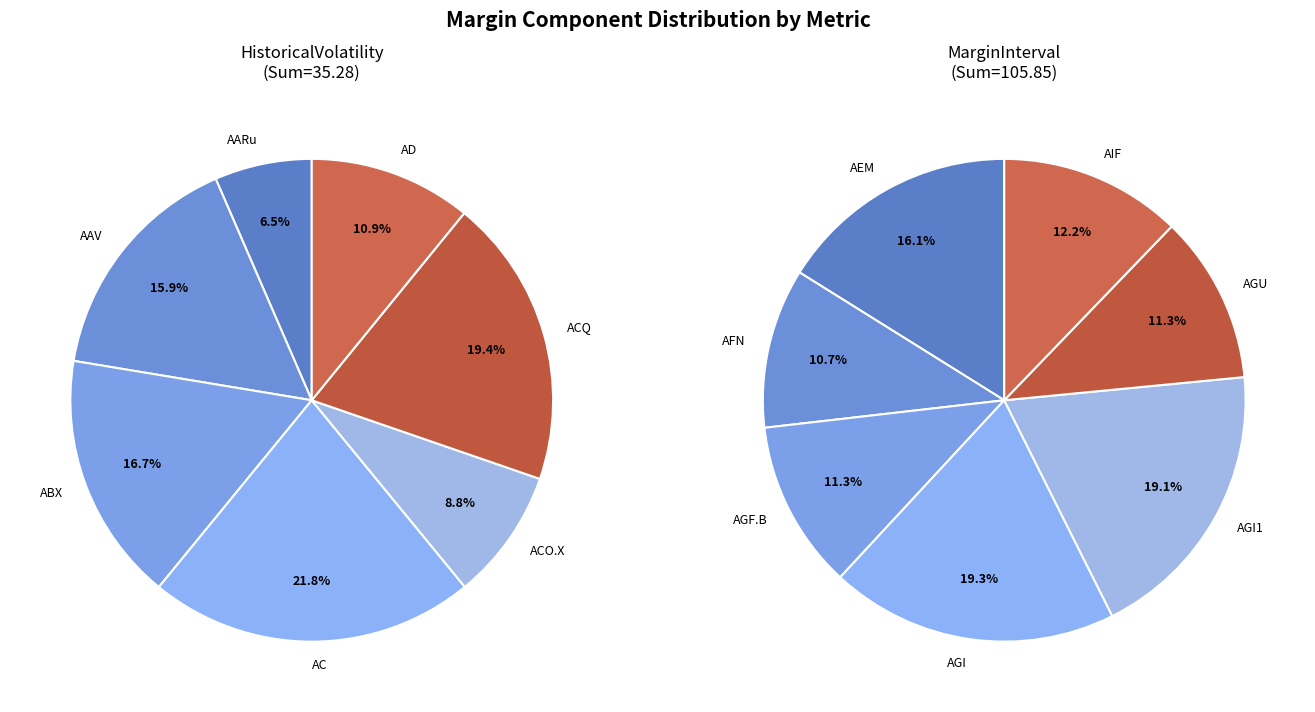

Is AIF the majority of the pie?

No